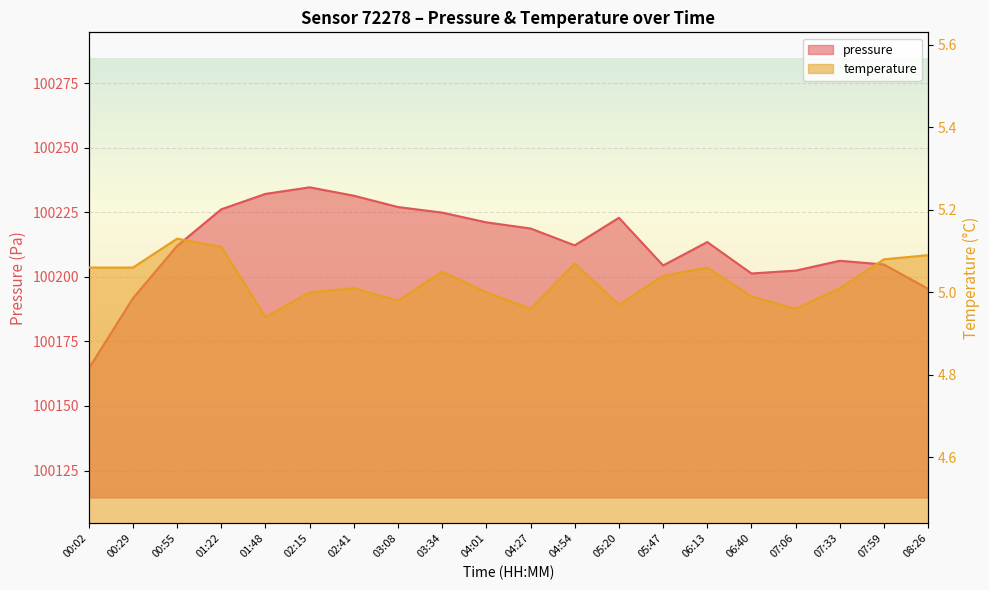

Between 02:15 and 03:08, which is larger?

02:15